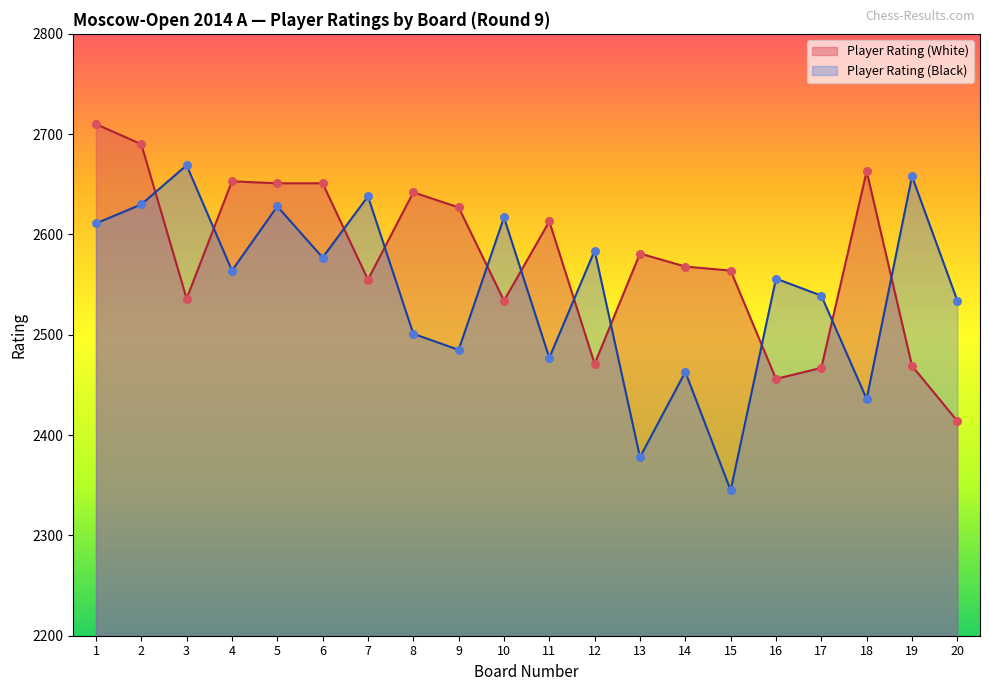

What are all the series names shown in the legend?

Player Rating (White), Player Rating (Black)